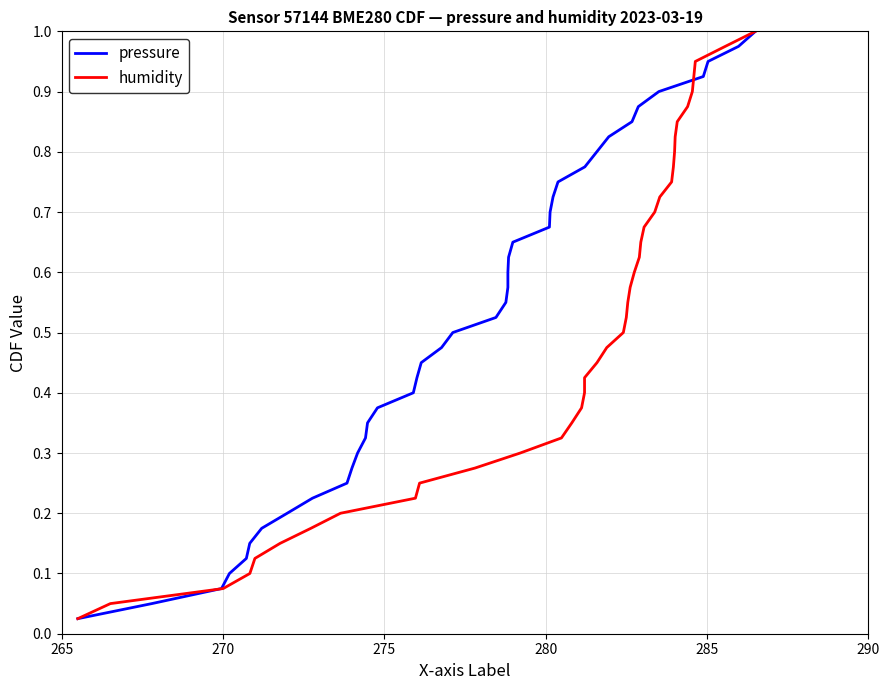

Is the value of humidity at 29 greater than the value of pressure at 8?

Yes